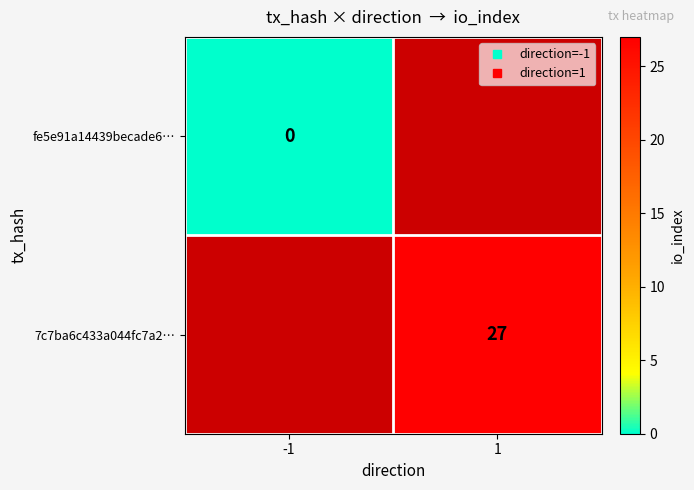

Where is fe5e91a14439becade6… nearest to the value 0?

-1